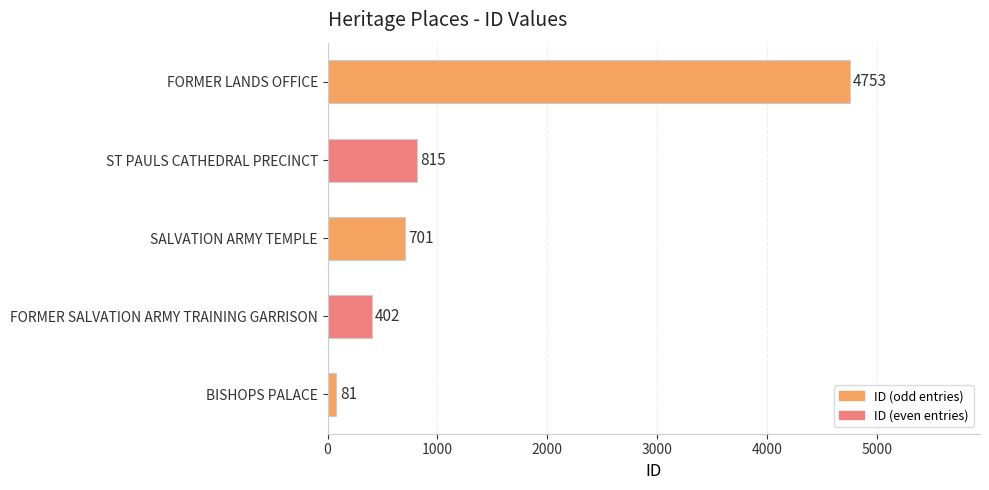

Reading bottom to top, extract all data points from this chart.

81	402	701	815	4753